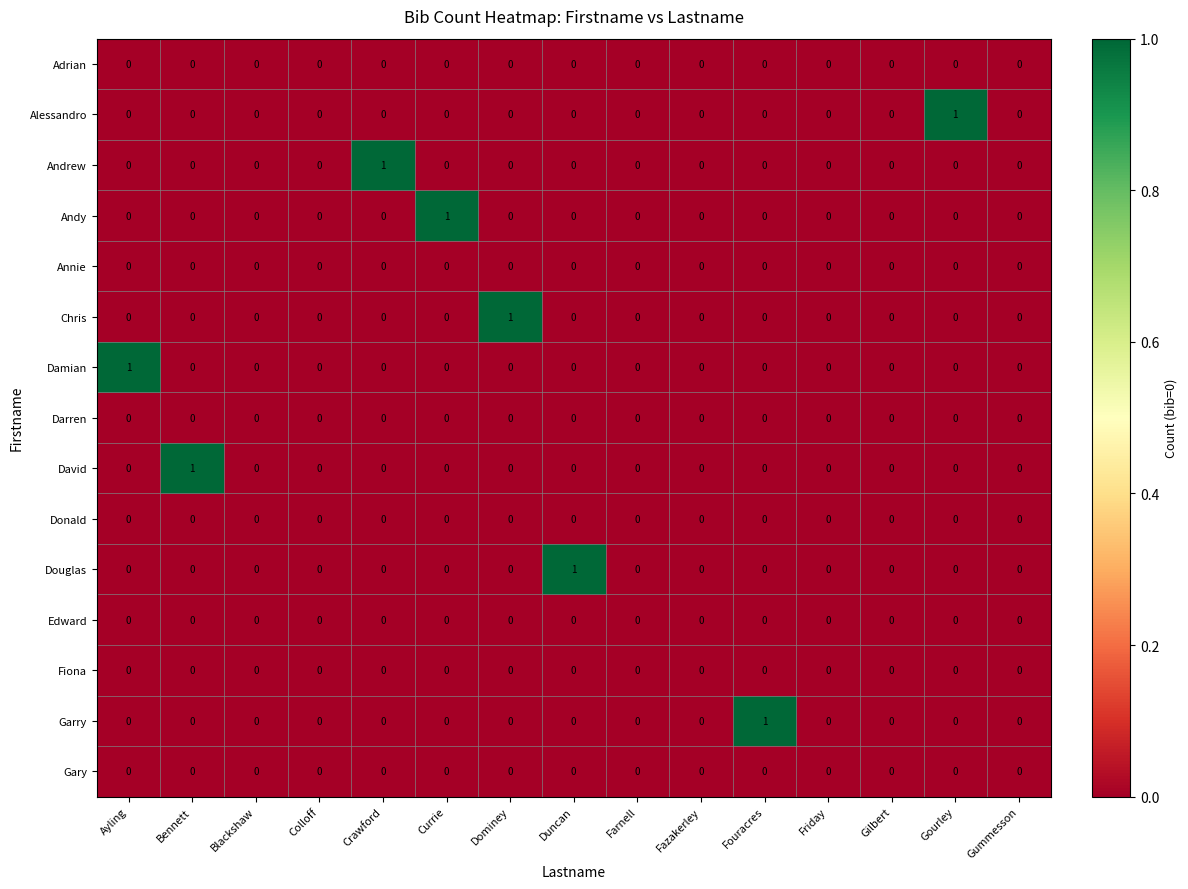

The Darren series shows 0 at Ayling. True or false?

True